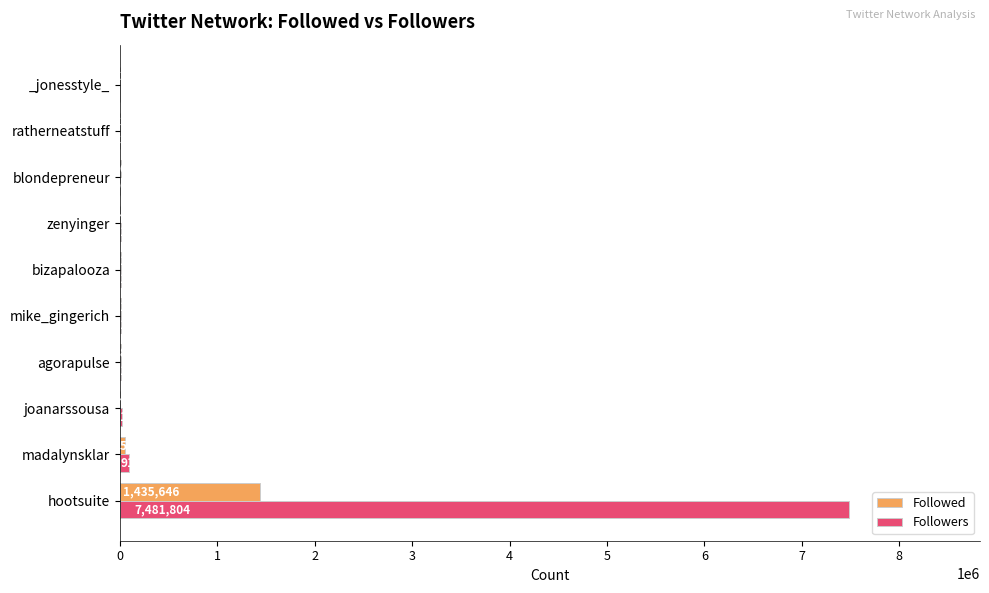

Where is Followed nearest to the value 718058?

madalynsklar